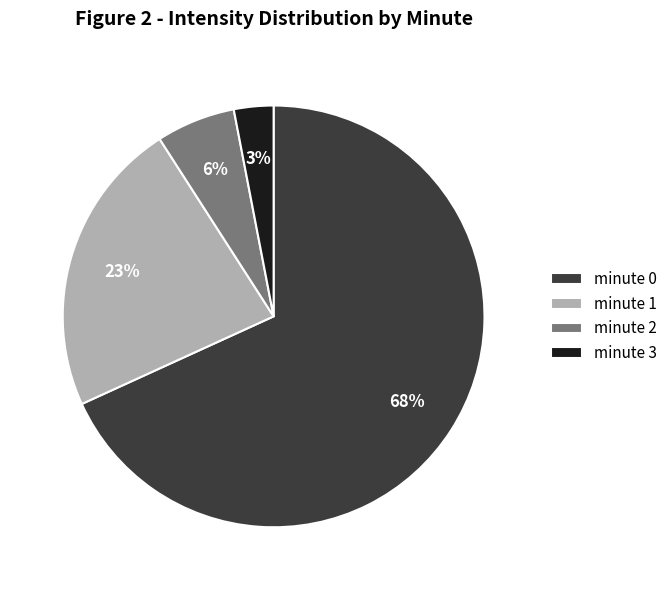

Which slice is the smallest?

minute 3